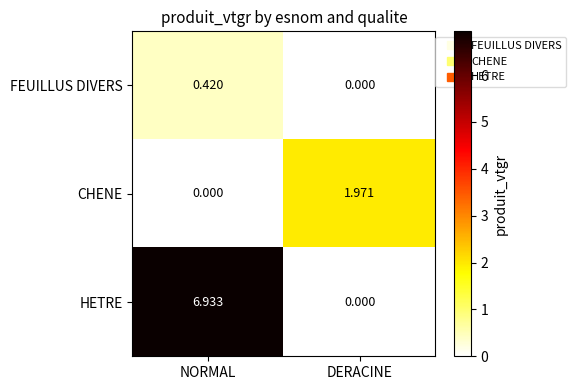

At which label does HETRE first exceed 6?

NORMAL